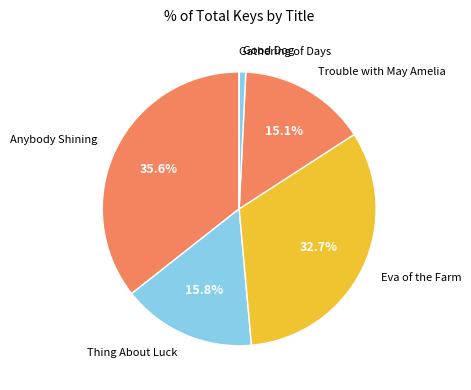

Which category has the biggest portion of the pie?

Anybody Shining